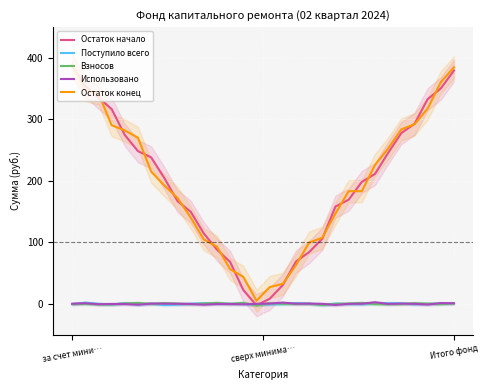

Where is the first local maximum for Поступило всего?

сверх минима…